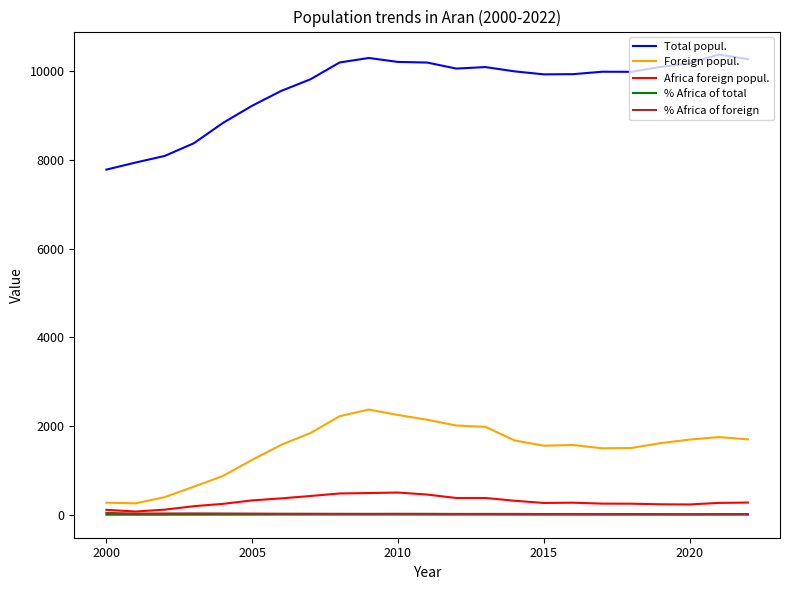

Which series has the largest total across all categories?

Total popul.